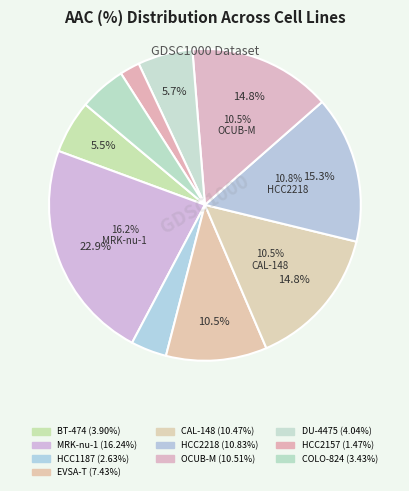

What percentage is the MRK-nu-1 slice, to the nearest percent?

23%